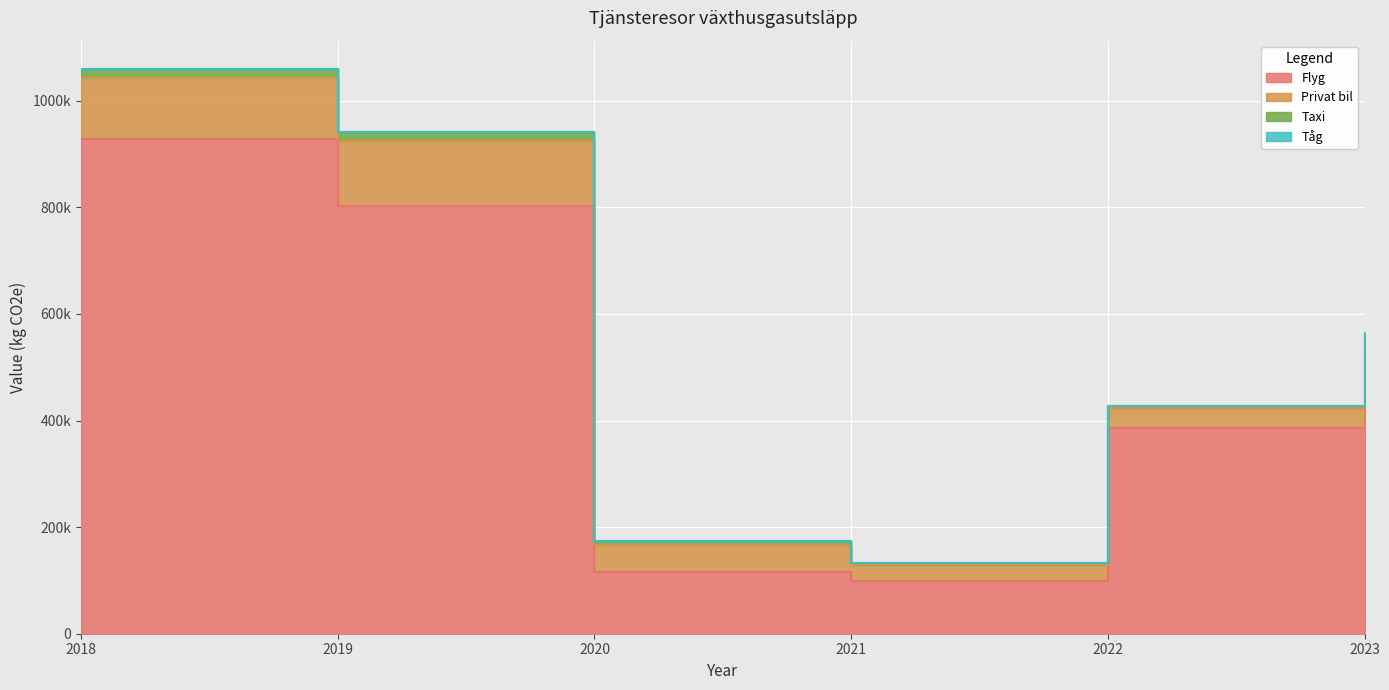

What is the lowest value of the Privat bil series?

25854.0